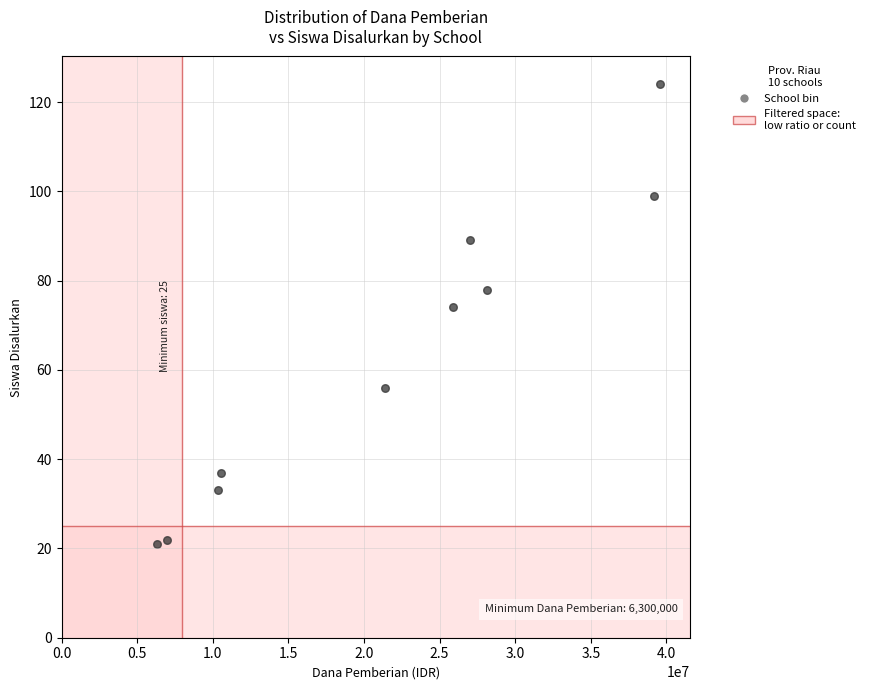

What Y value in the scatter plot is closest to 72?

74